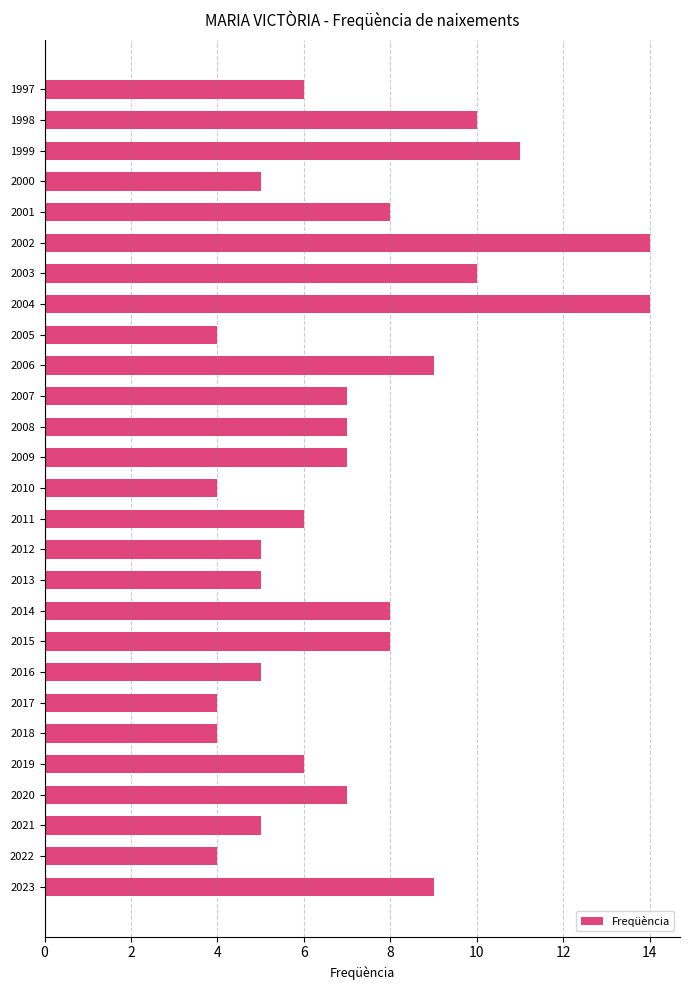

What is the smallest value displayed?

4